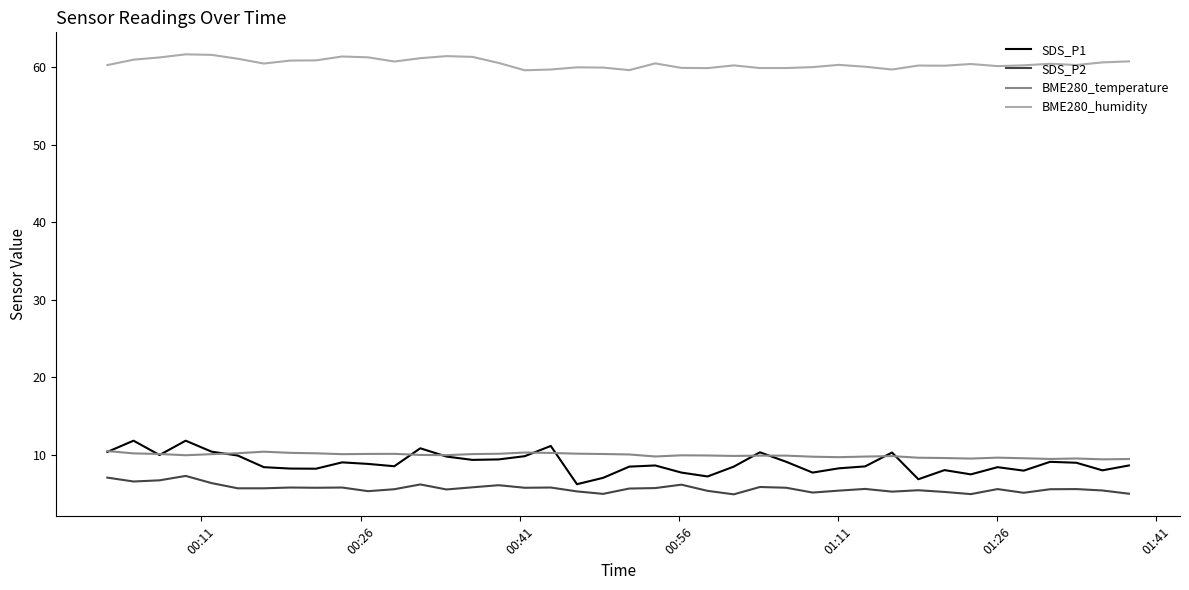

What is the average value of the SDS_P2 series?

5.7